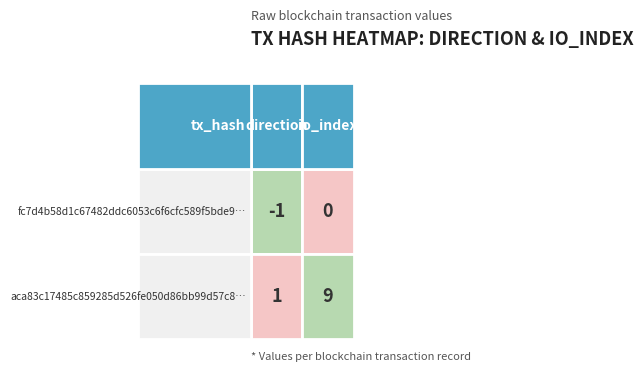

List the series in order of their peak value, lowest first.

fc7d4b58d1c67482ddc6053c6f6cfc589f5bde9, aca83c17485c859285d526fe050d86bb99d57c8